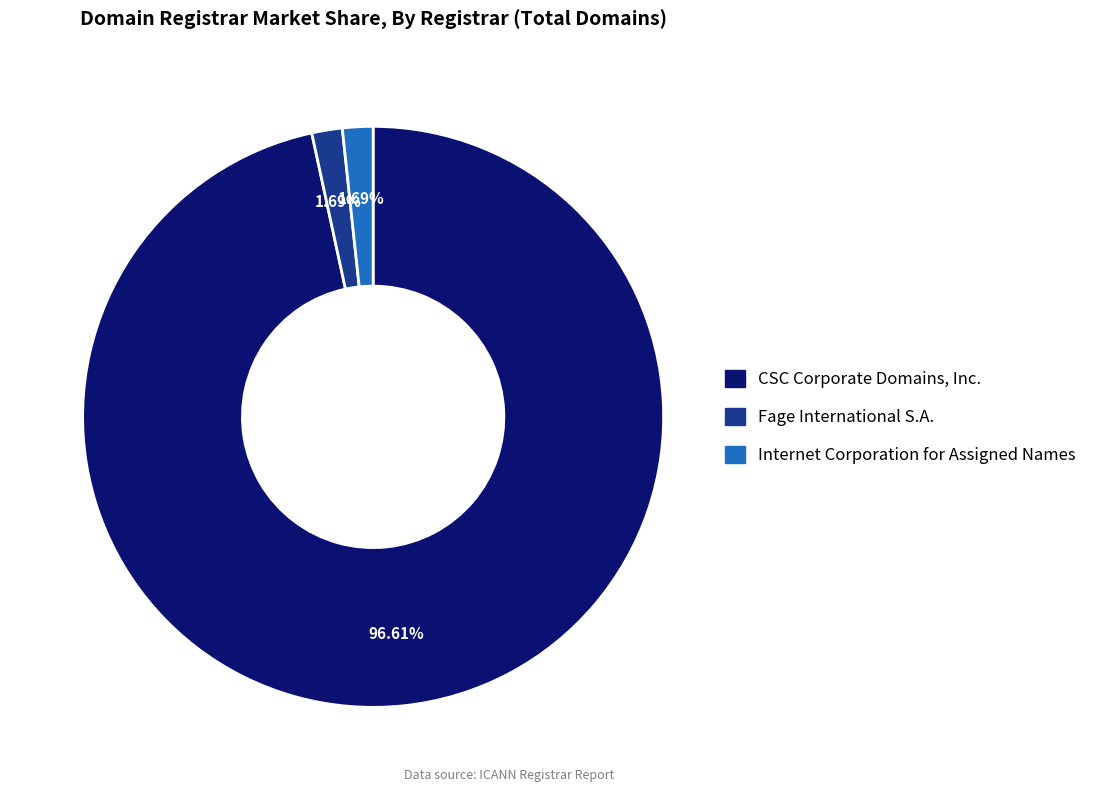

The CSC Corporate Domains, Inc. slice represents 97% of the pie. True or false?

True